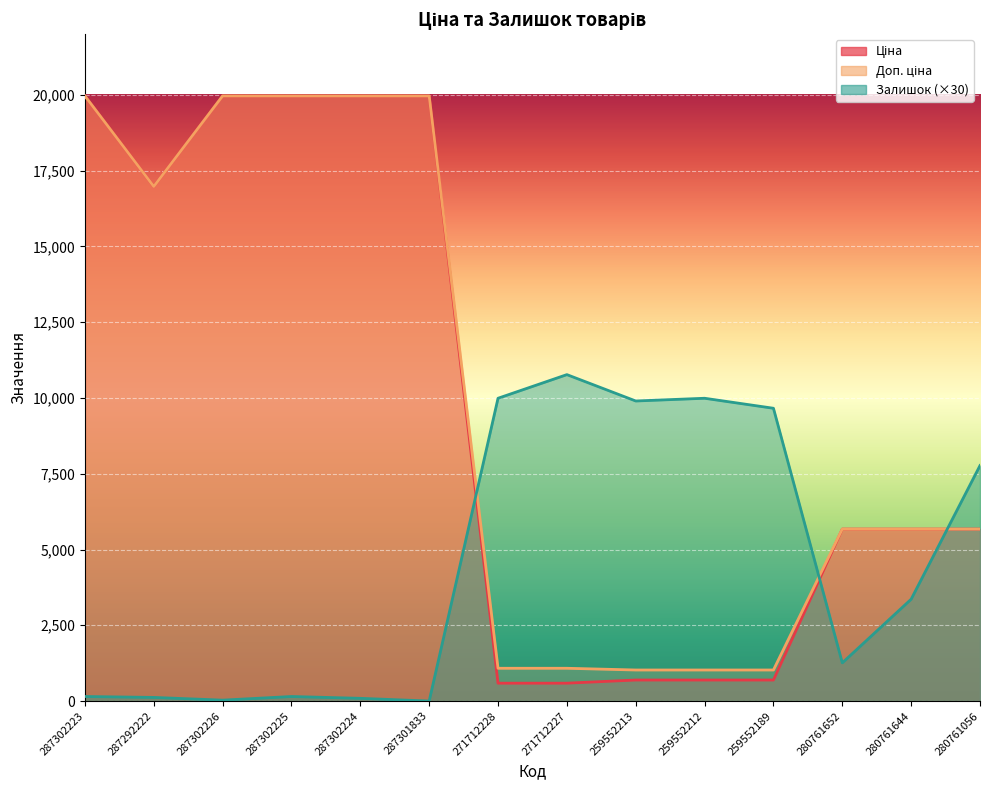

What value does the Ціна series have at 259552189?

693.7